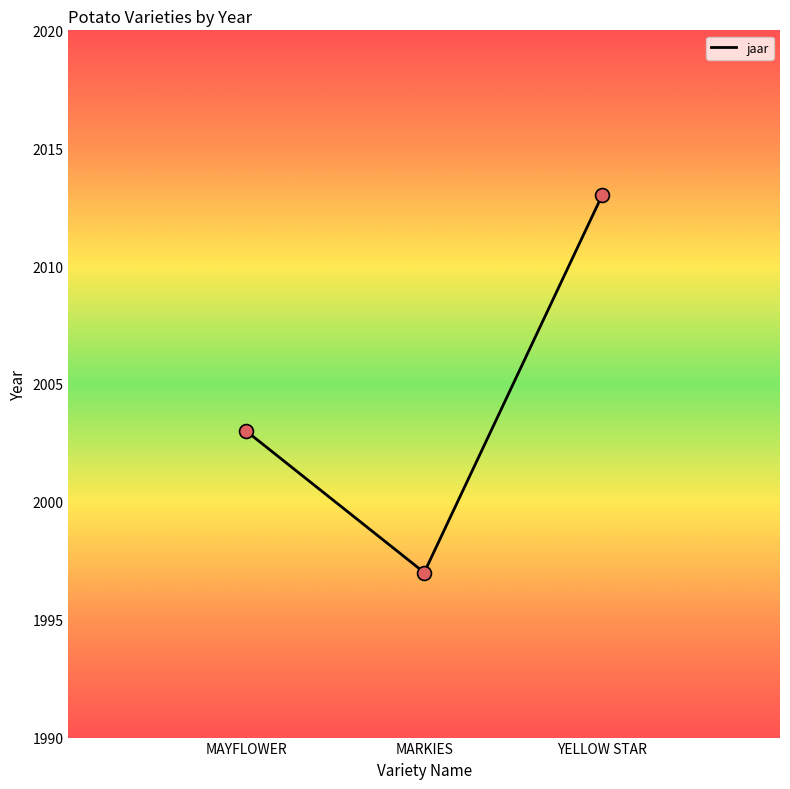

What is the ratio of the value at MARKIES to the value at YELLOW STAR?

1.0